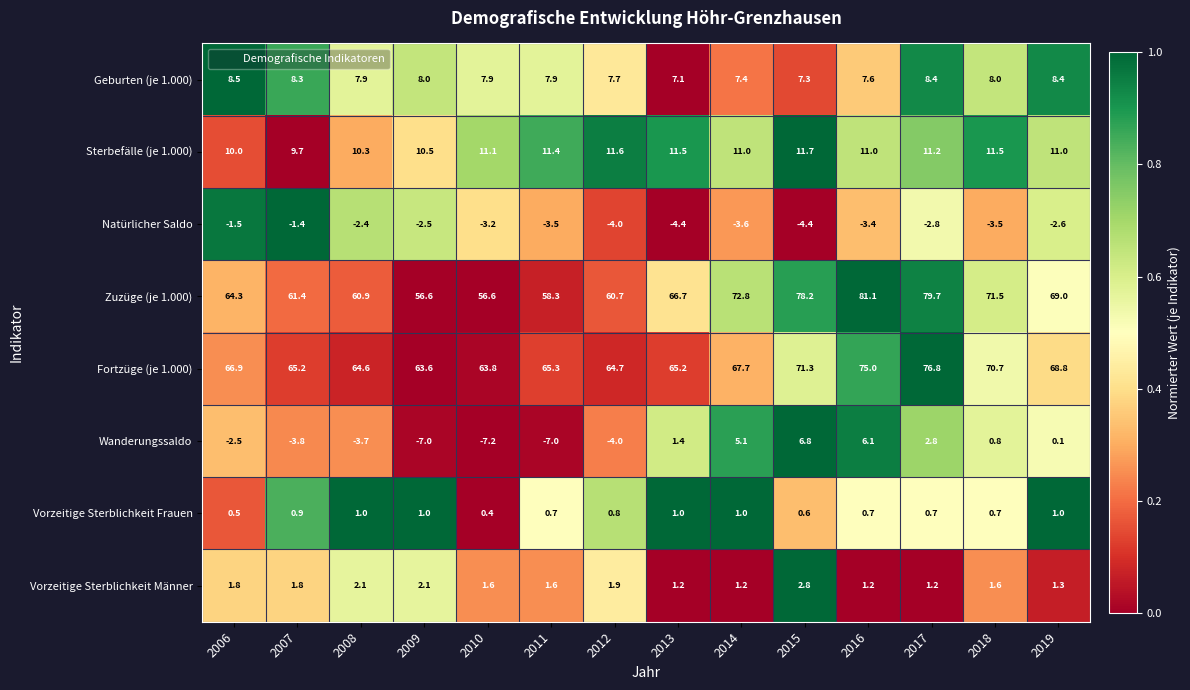

The Vorzeitige Sterblichkeit Männer series shows 1.9 at 2019. True or false?

False